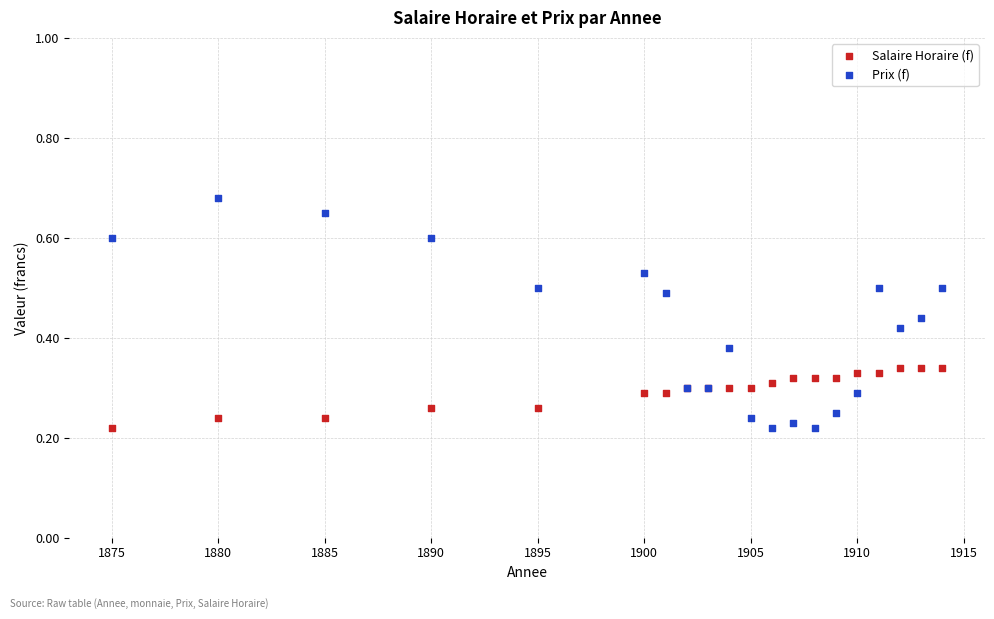

Which series reaches the maximum Y coordinate?

Prix (f)